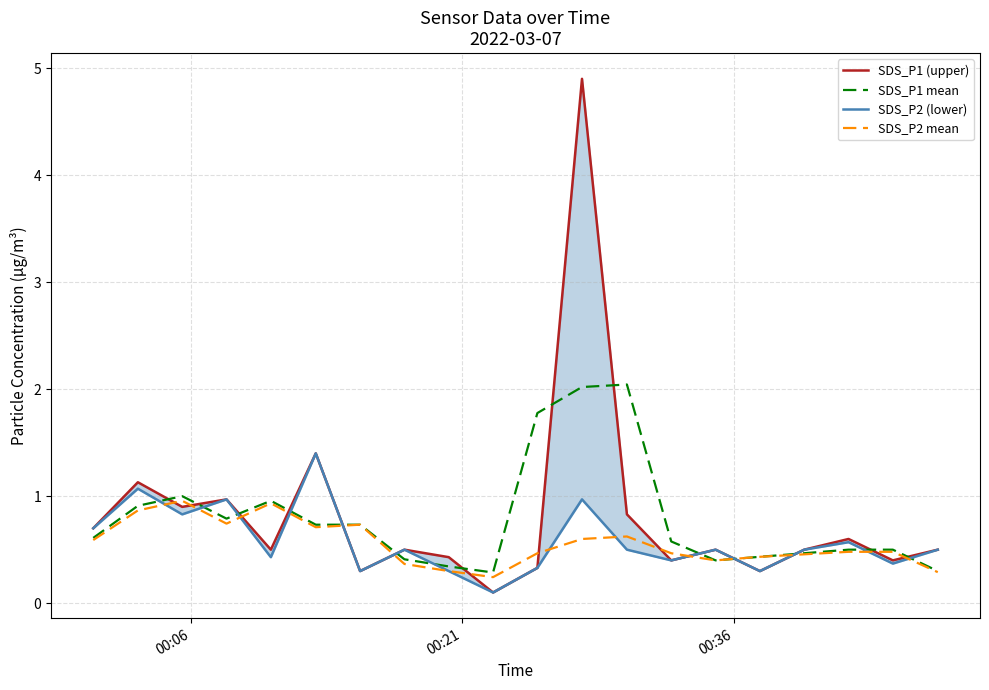

What is the minimum value for SDS_P1 mean?

0.3